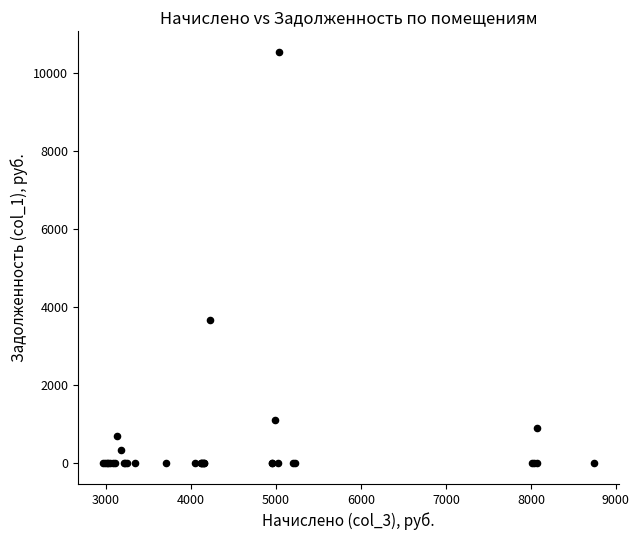

What Y value in the scatter plot is closest to 5271?

3684.7